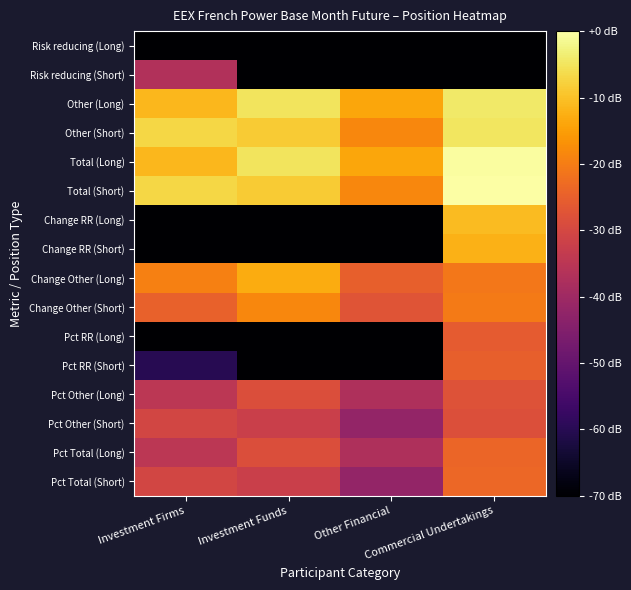

Which series has the widest spread of values?

Change RR (Long)